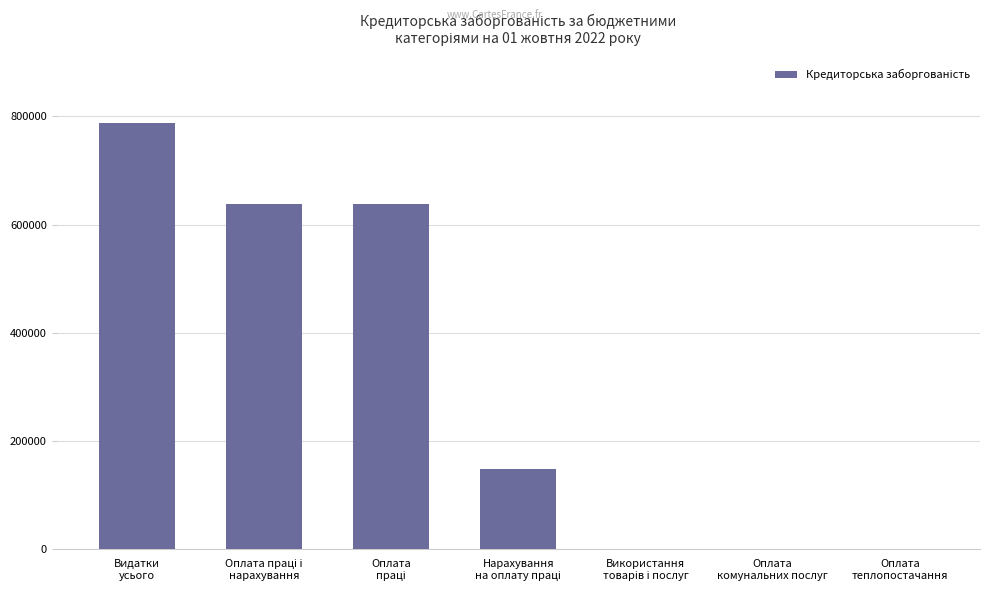

Which label corresponds to the largest value in the chart?

Видатки
усього